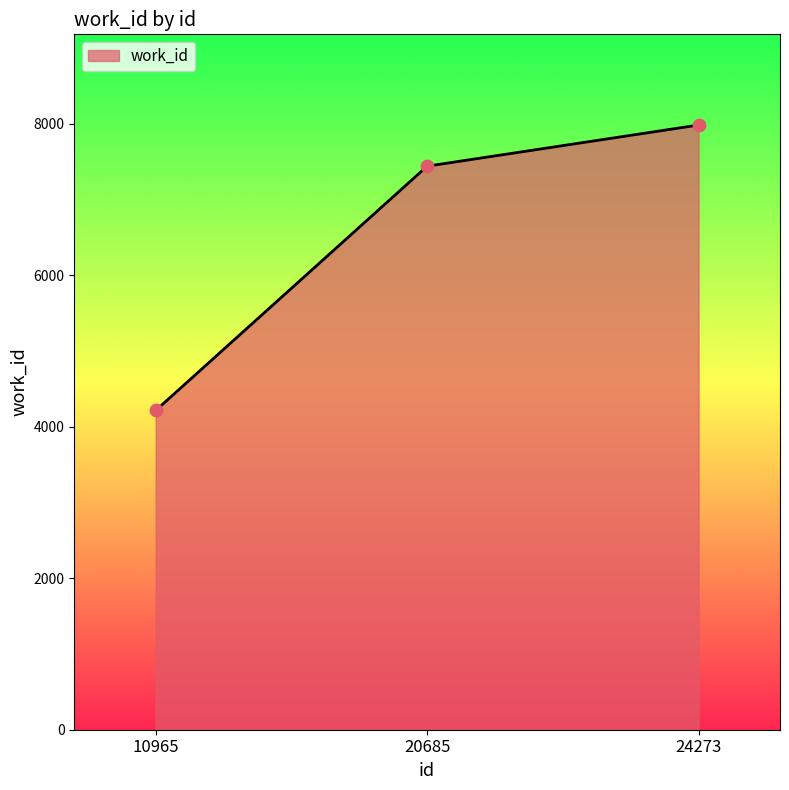

Approximately how many times larger is the value at 10965 compared to 24273?

0.5